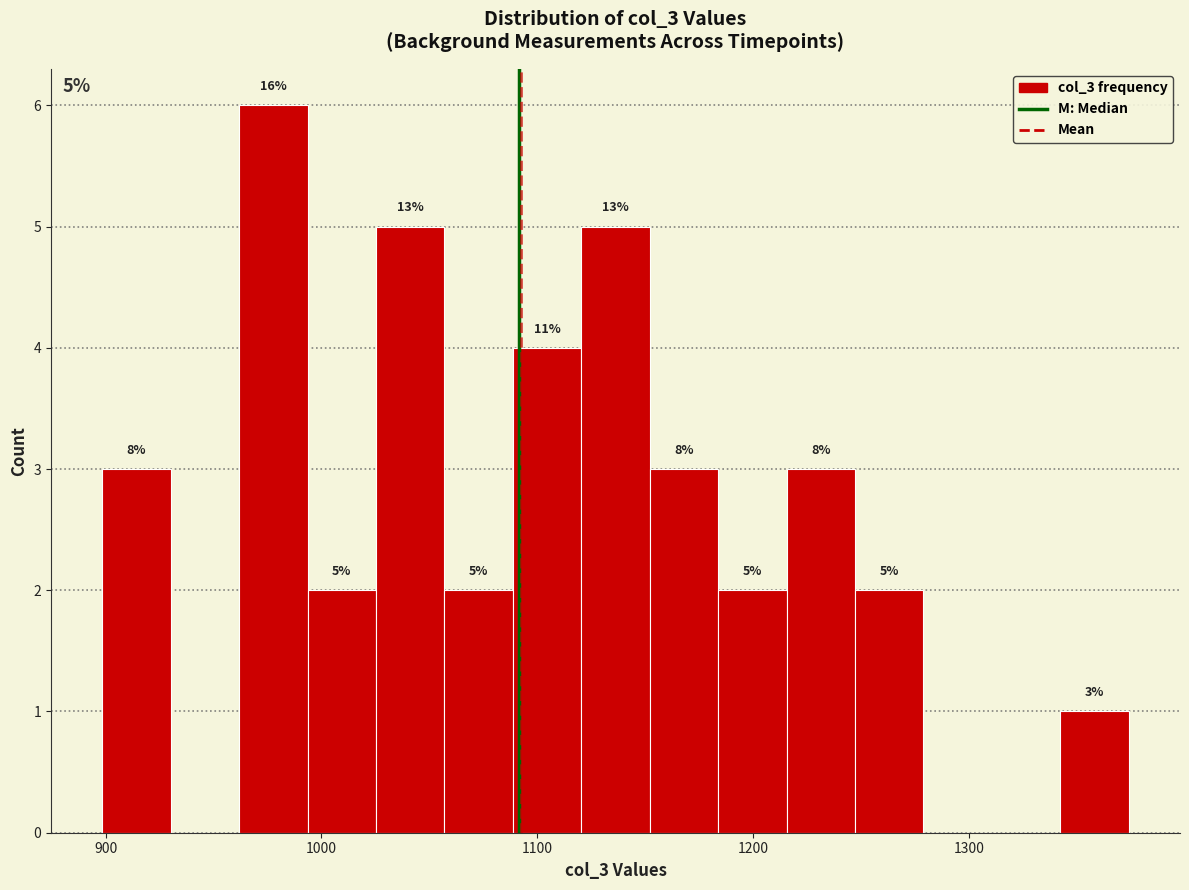

Around what value on the x-axis is the tallest bar? Give the approximate position of its centre, as read against the axis.

980